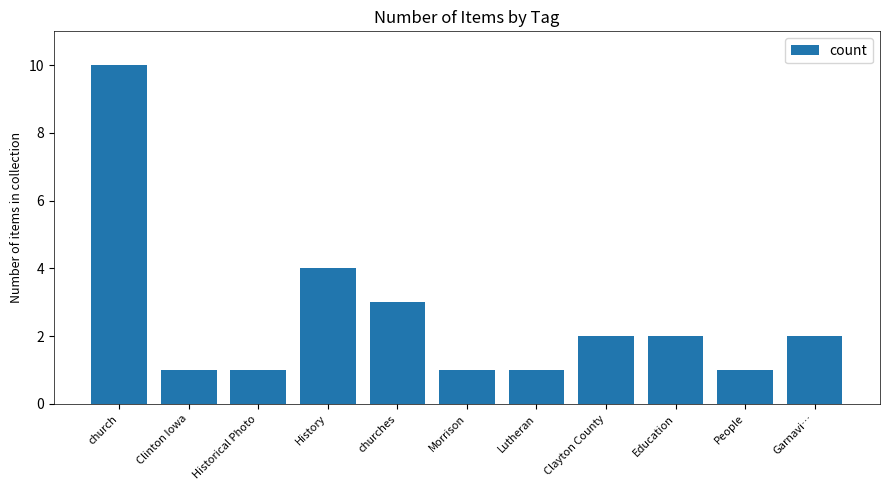

Are the bars horizontal?

No